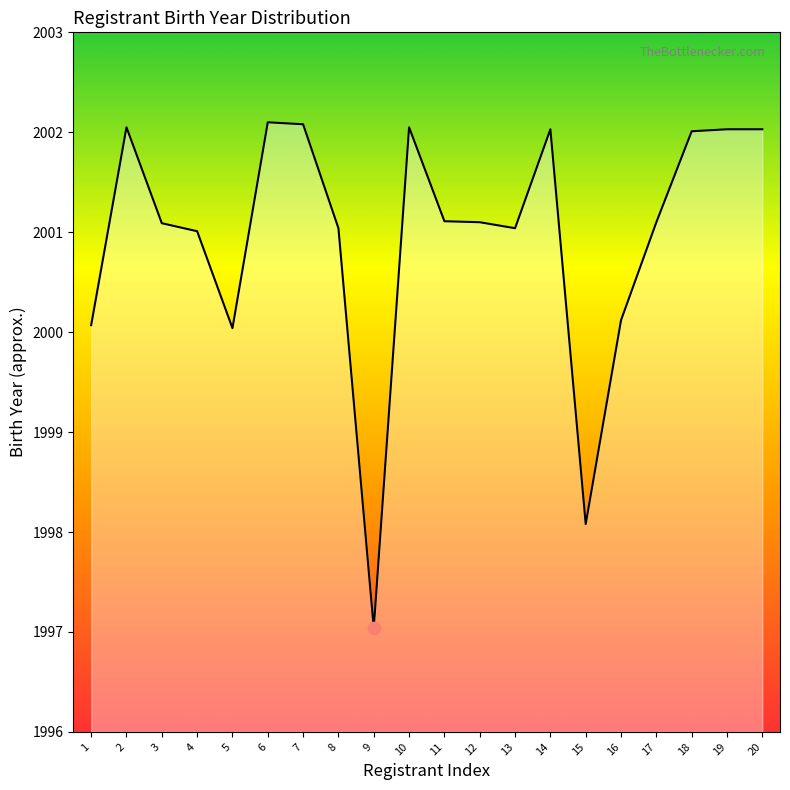

Which has a higher value, 18 or 4?

18